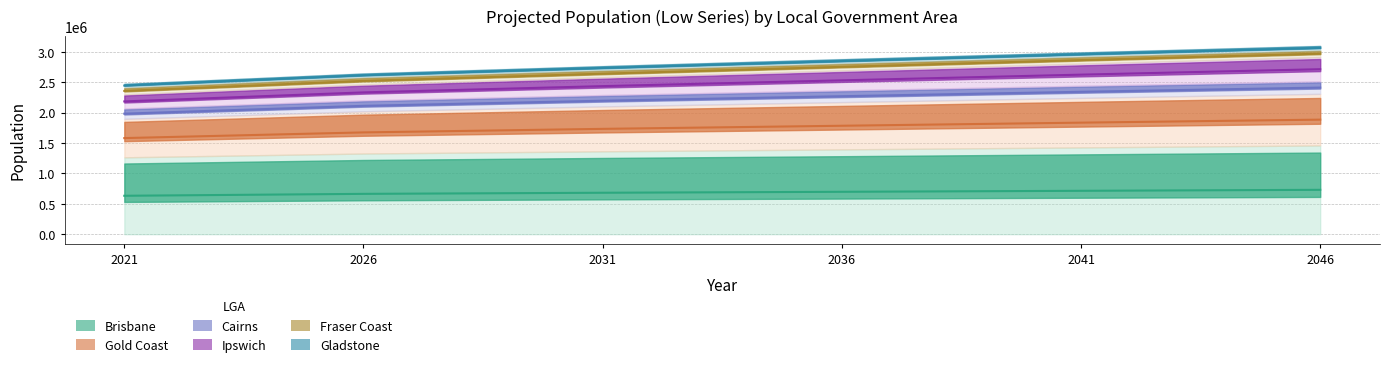

What is the value of the Gladstone point at the 1st from the left?

2444632.0